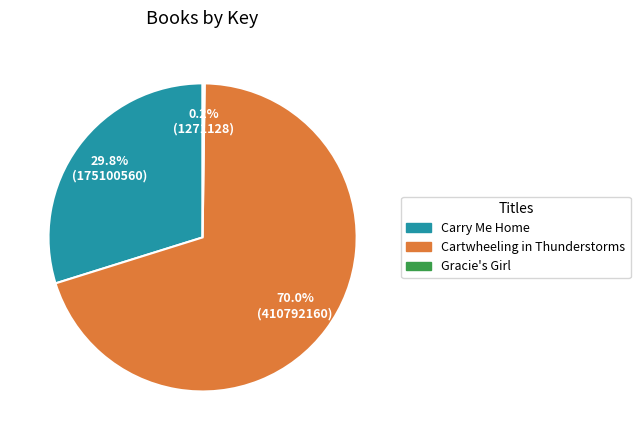

To the nearest percent, what is the difference between the Cartwheeling in Thunderstorms and Carry Me Home slice percentages?

40%